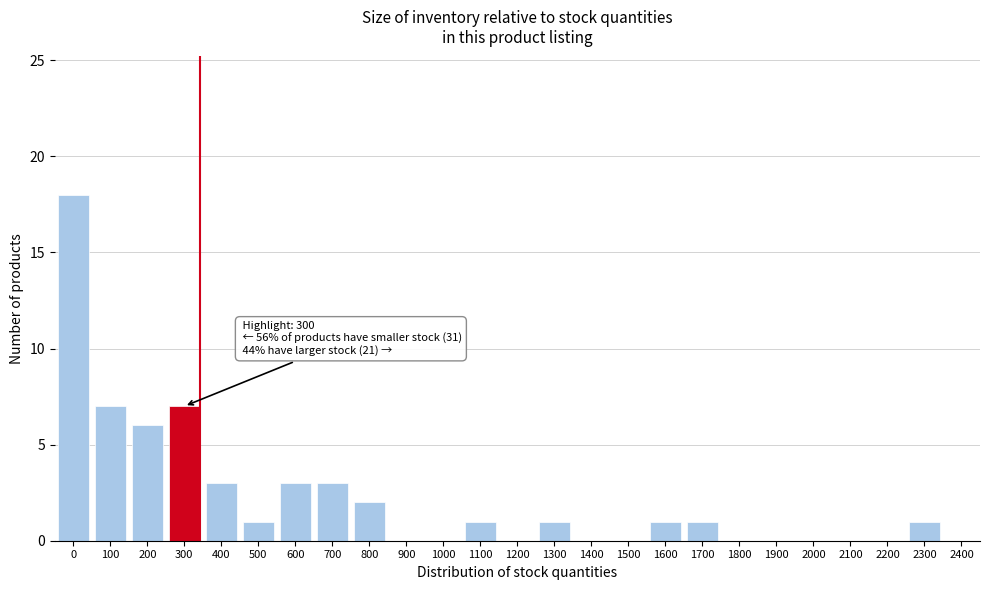

Reading left to right, what are all the values shown in this chart?

0=18	100=7	200=6	300=7	400=3	500=1	600=3	700=3	800=2	900=0	1000=0	1100=1	1200=0	1300=1	1400=0	1500=0	1600=1	1700=1	1800=0	1900=0	2000=0	2100=0	2200=0	2300=1	2400=0